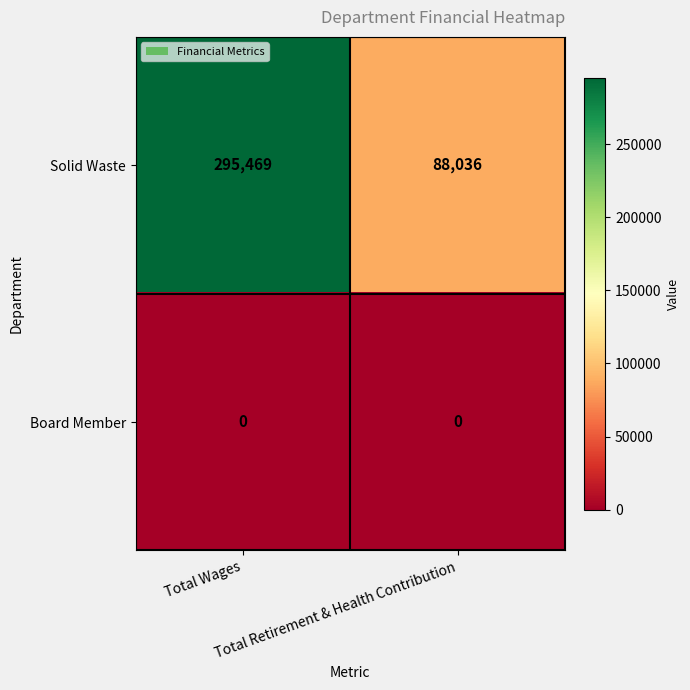

At Total Retirement & Health Contribution, list the series in order from smallest to largest.

Board Member, Solid Waste